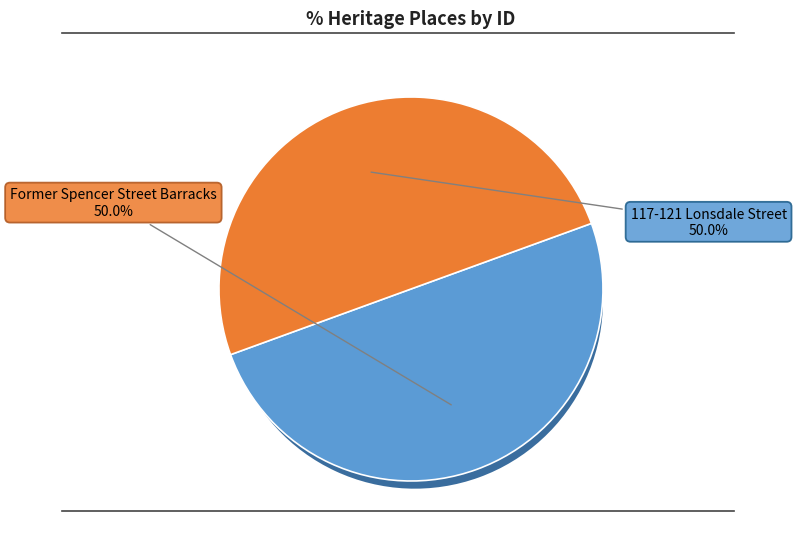

Which slice is the smallest?

Former Spencer Street Barracks